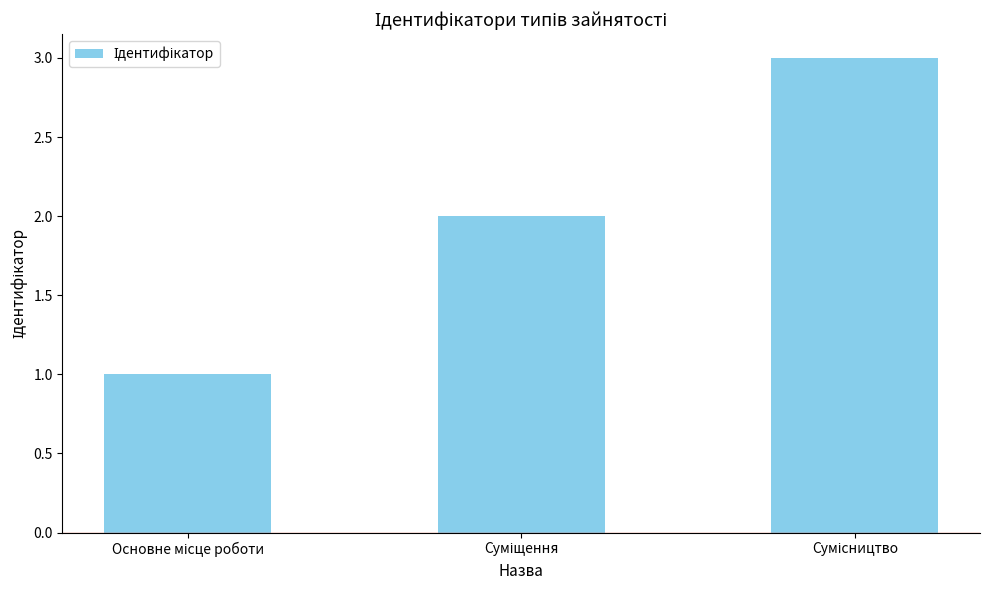

What is the maximum value shown in the chart?

3